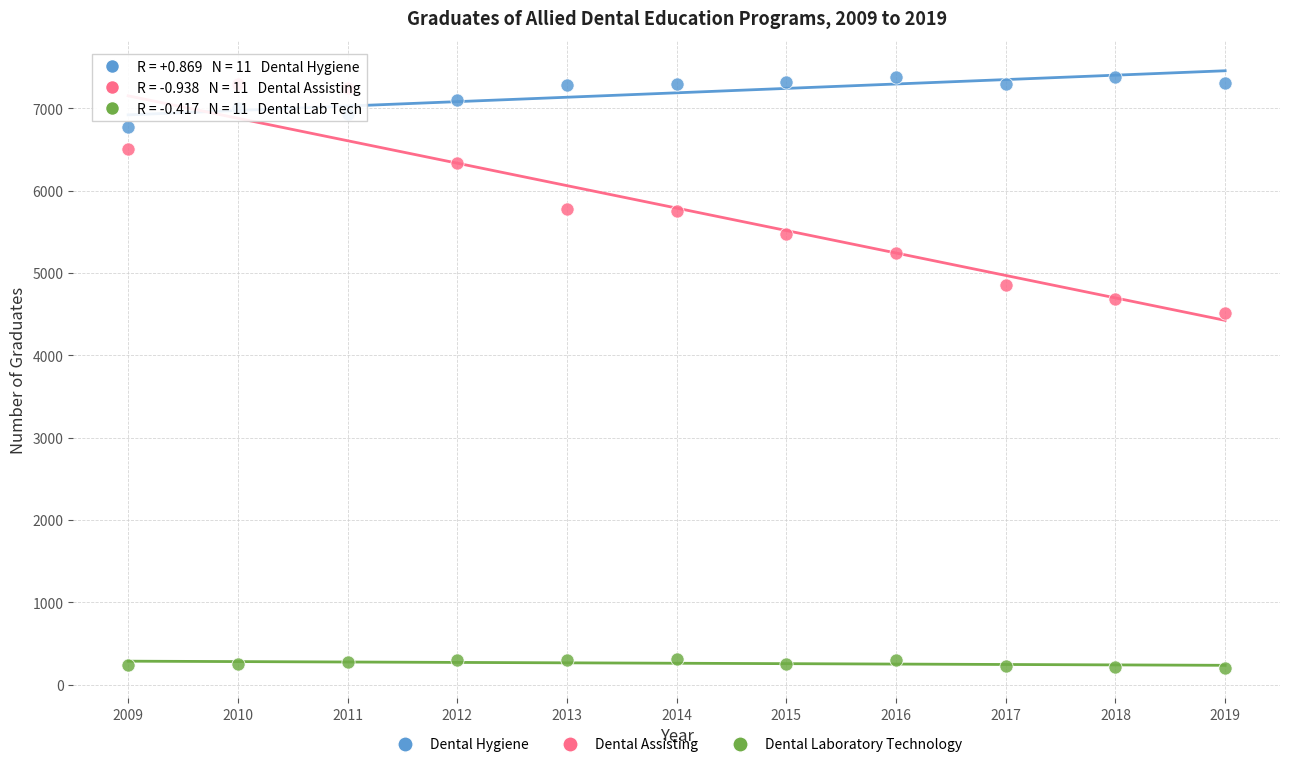

What is the X range (max minus min) for the scatter plot?

10